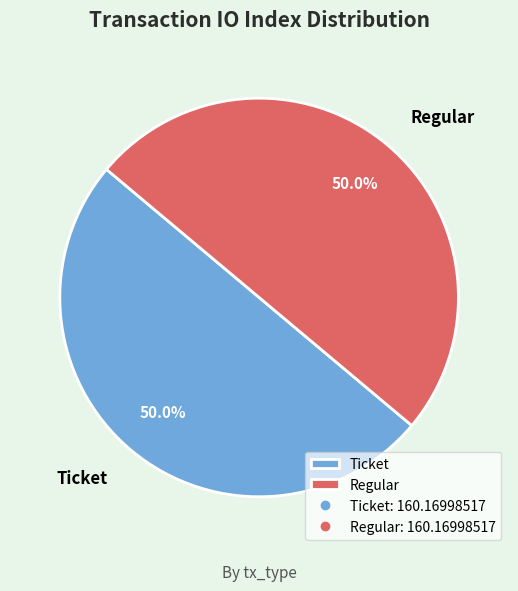

Approximately how many times larger is the value at Regular compared to Ticket?

1.0